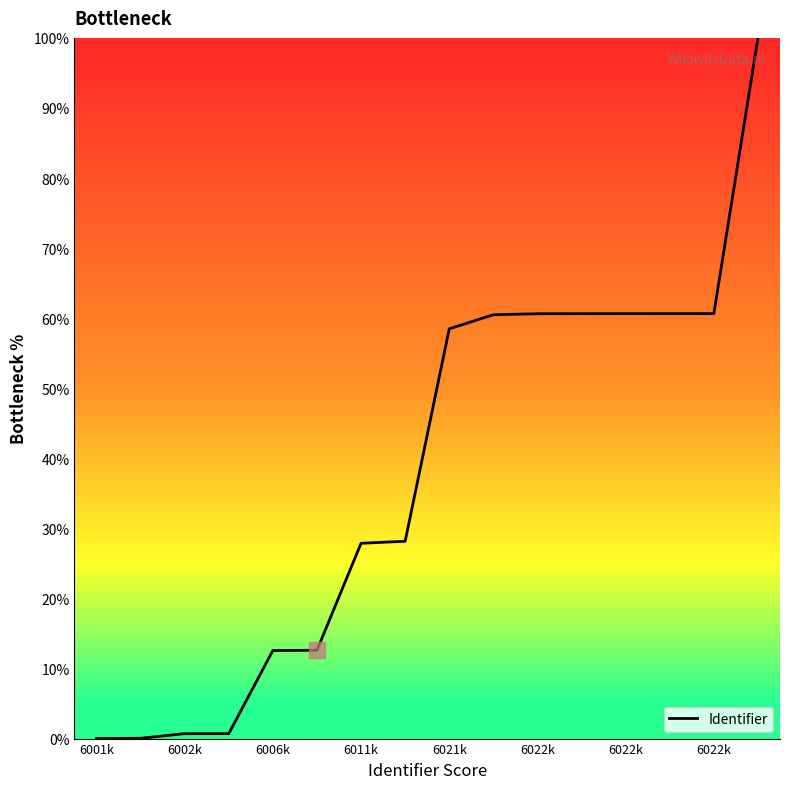

Does the chart have visible grid lines?

No